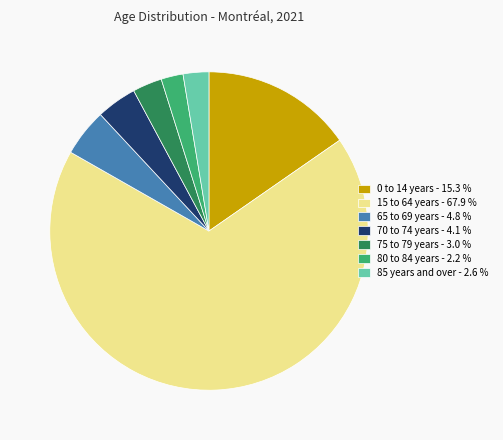

Combined, do 0 to 14 years - 15.3 % and 15 to 64 years - 67.9 % account for over 50%?

Yes